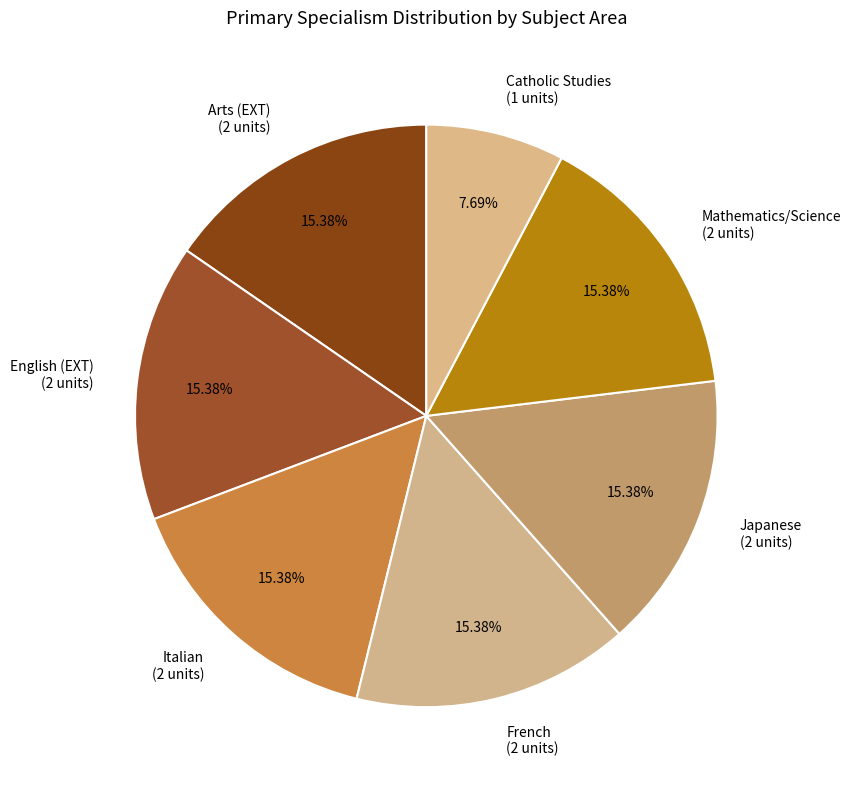

How many slices are in this pie chart?

7